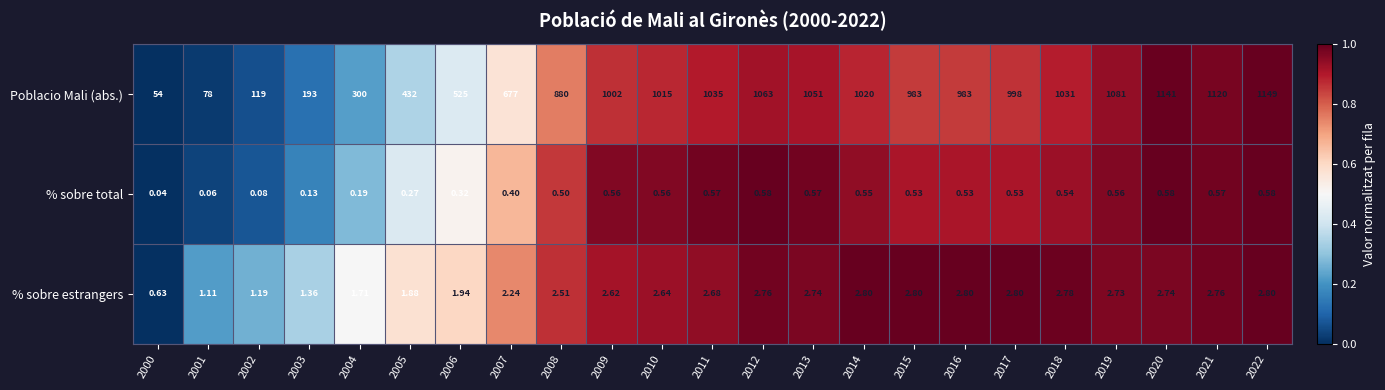

At 2015, list the series in order from smallest to largest.

% sobre total, % sobre estrangers, Poblacio Mali (abs.)